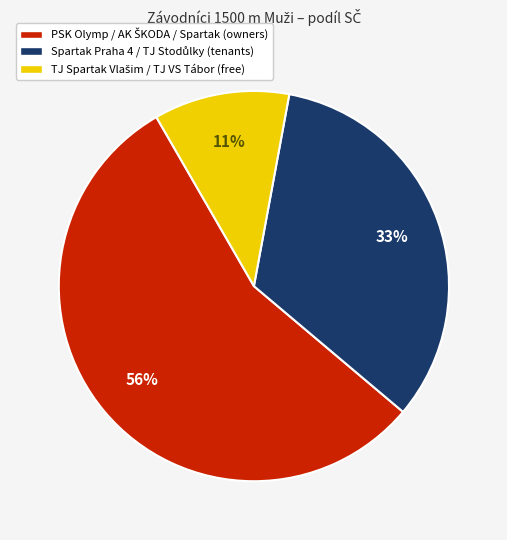

Is there a majority slice in this chart?

Yes